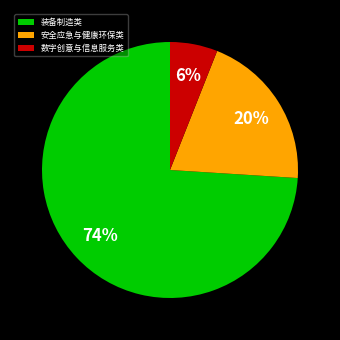

The 装备制造类 slice represents 74% of the pie. True or false?

True